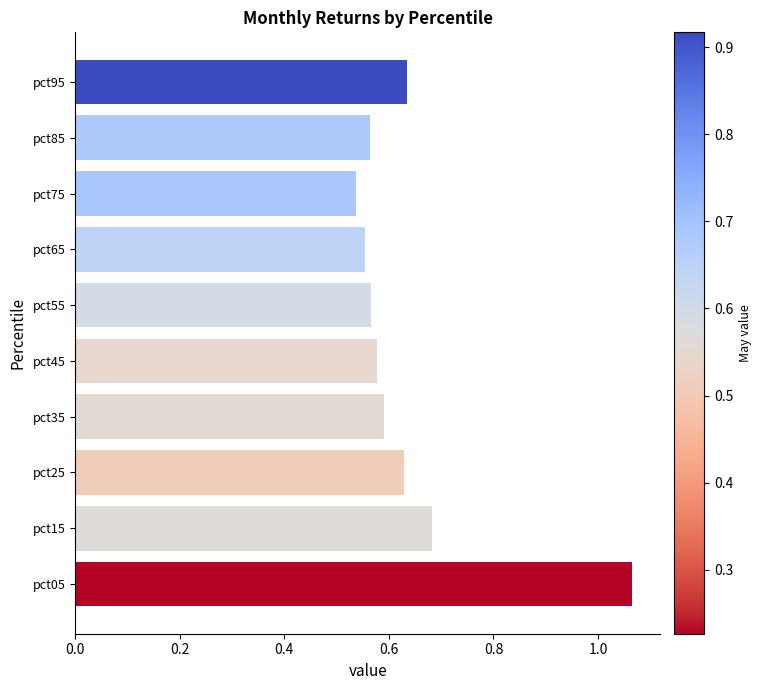

Which category has the highest value across all series?

pct05